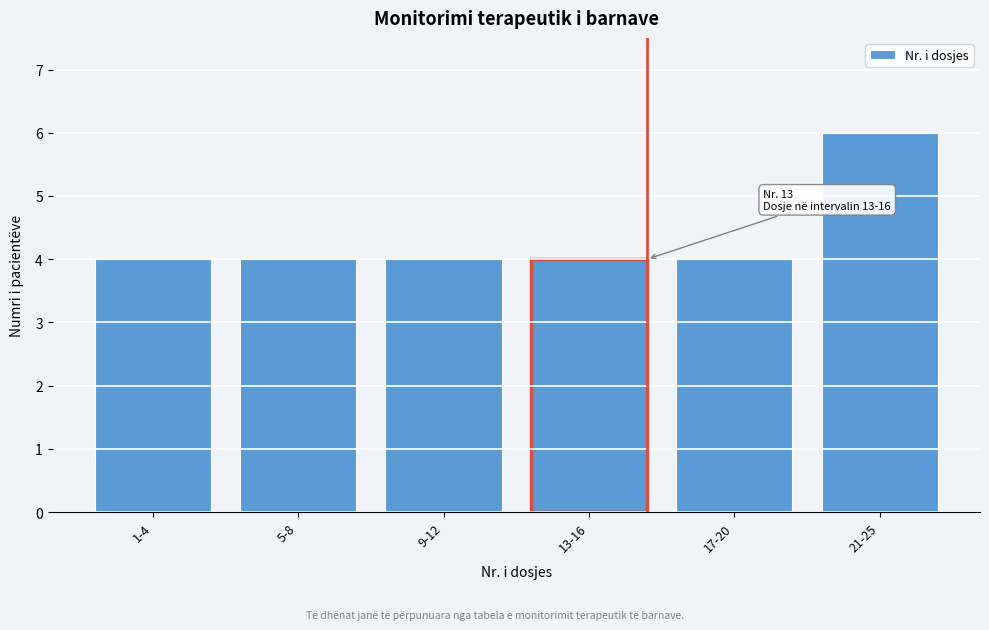

Reading right to left, what are all the values shown in this chart?

21-25=6	17-20=4	13-16=4	9-12=4	5-8=4	1-4=4